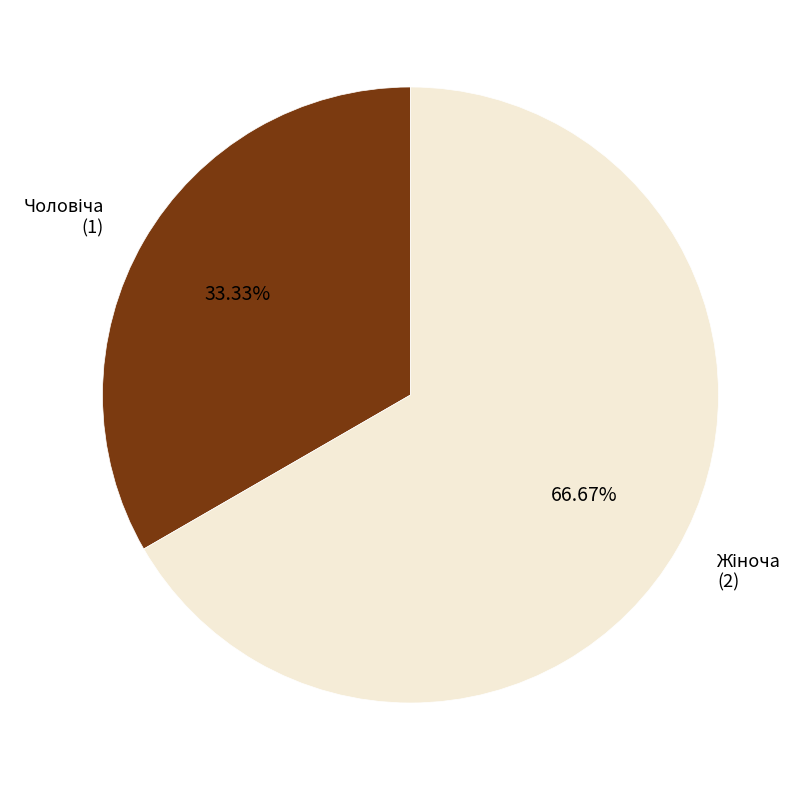

Does any single category account for the majority?

Yes